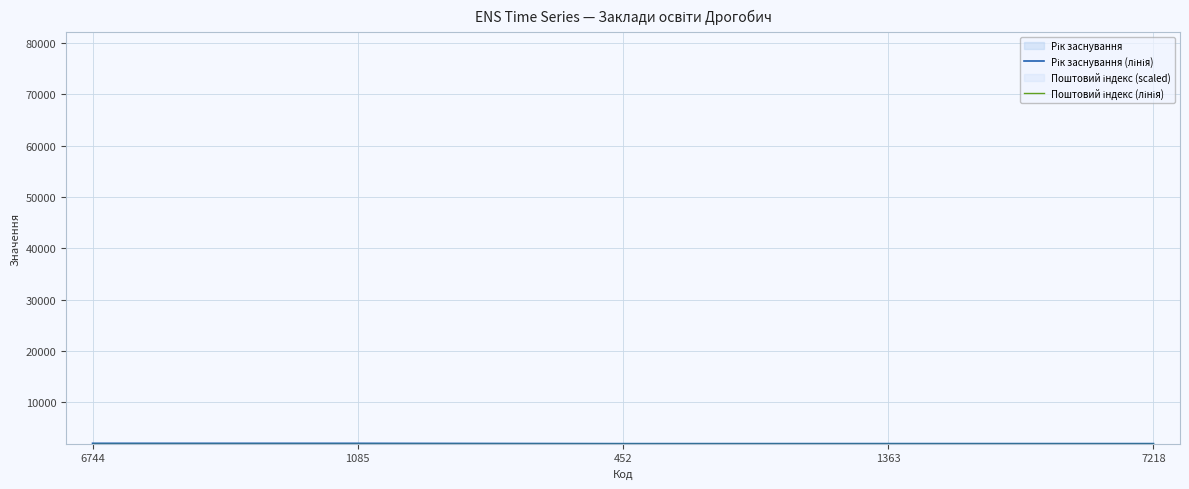

Reading left to right, list all the values displayed in this chart.

Рік заснування (лінія): 2002	1999	1939	1945	1945
Поштовий індекс (лінія): 1930	1930	1930	1930	1930